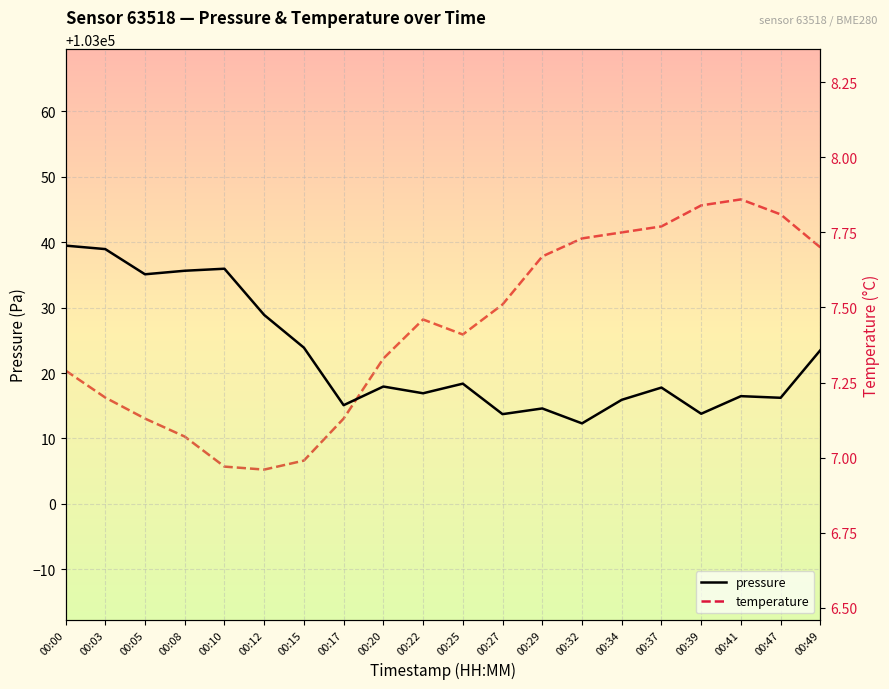

True or false: pressure and temperature intersect in this chart.

False